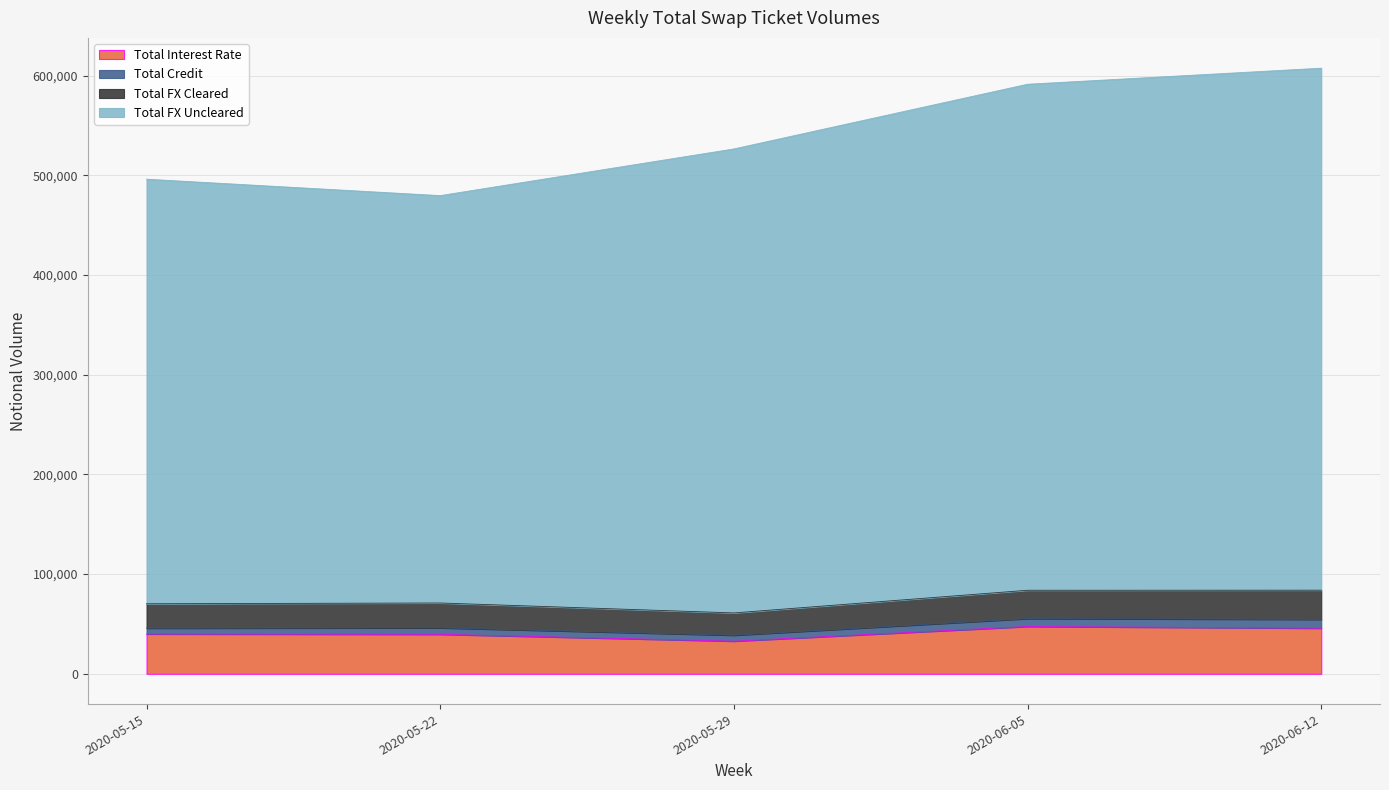

What is the minimum value for Total Interest Rate?

32755